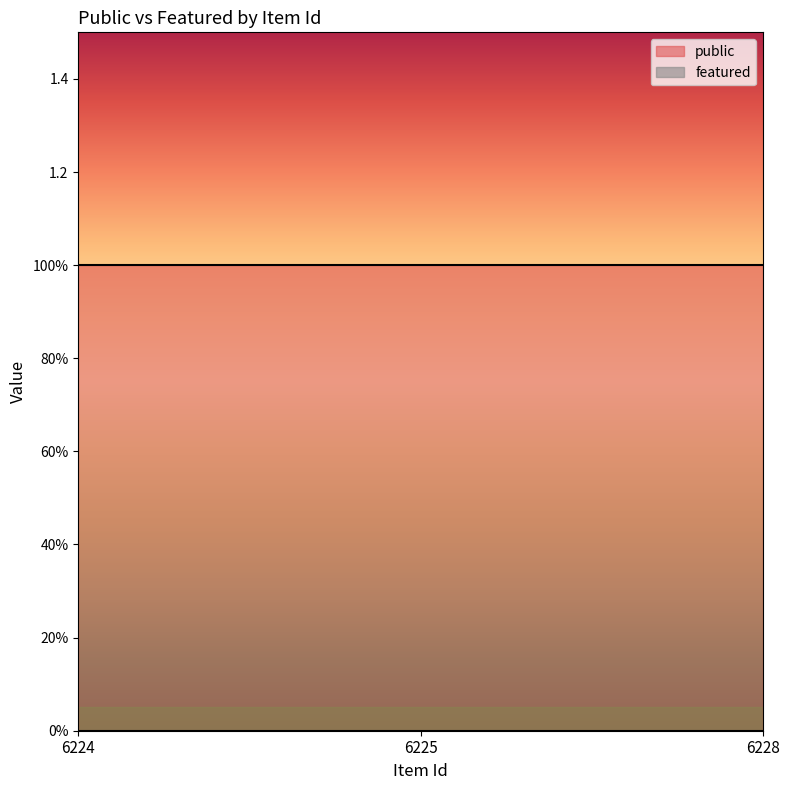

The public series shows 0 at 6224. True or false?

False